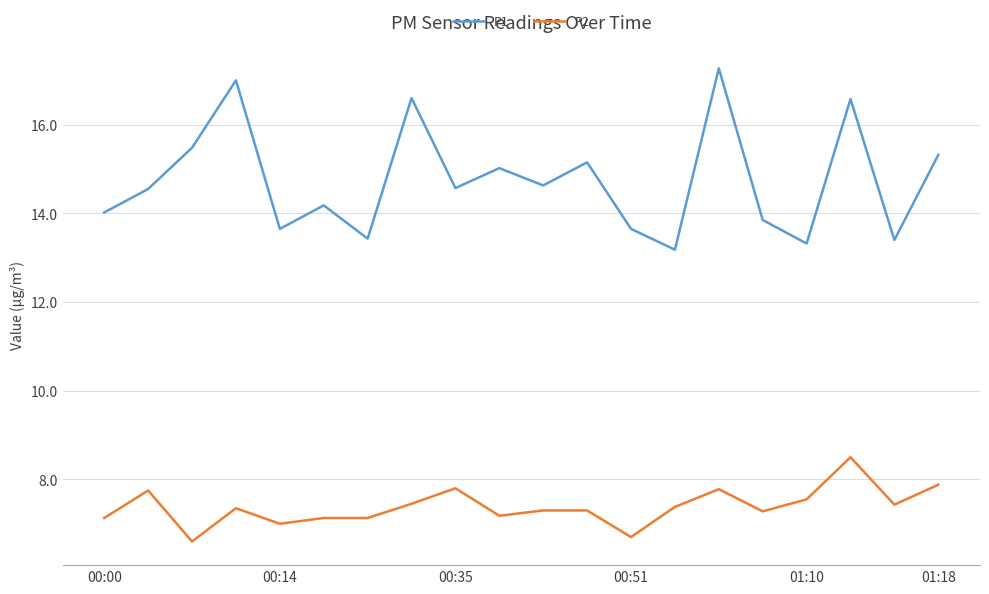

What is the difference between the second highest and second lowest values in the P1 series?

3.7